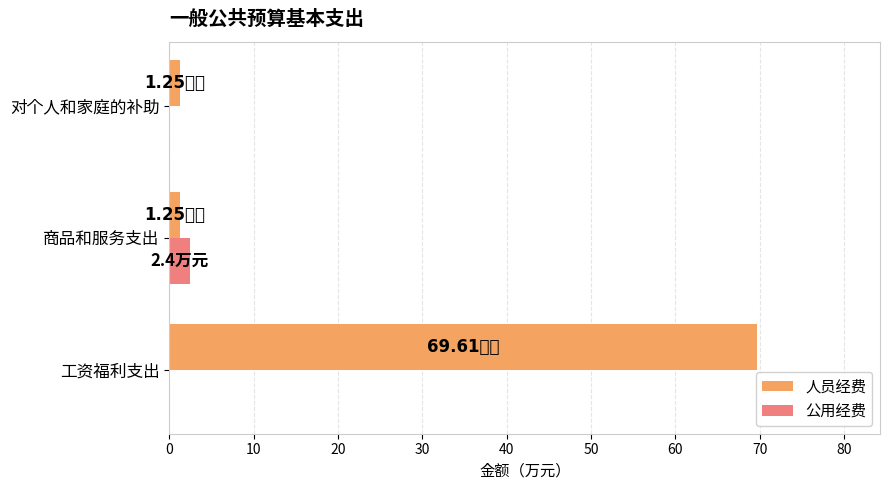

Which category has the highest value across all series?

工资福利支出